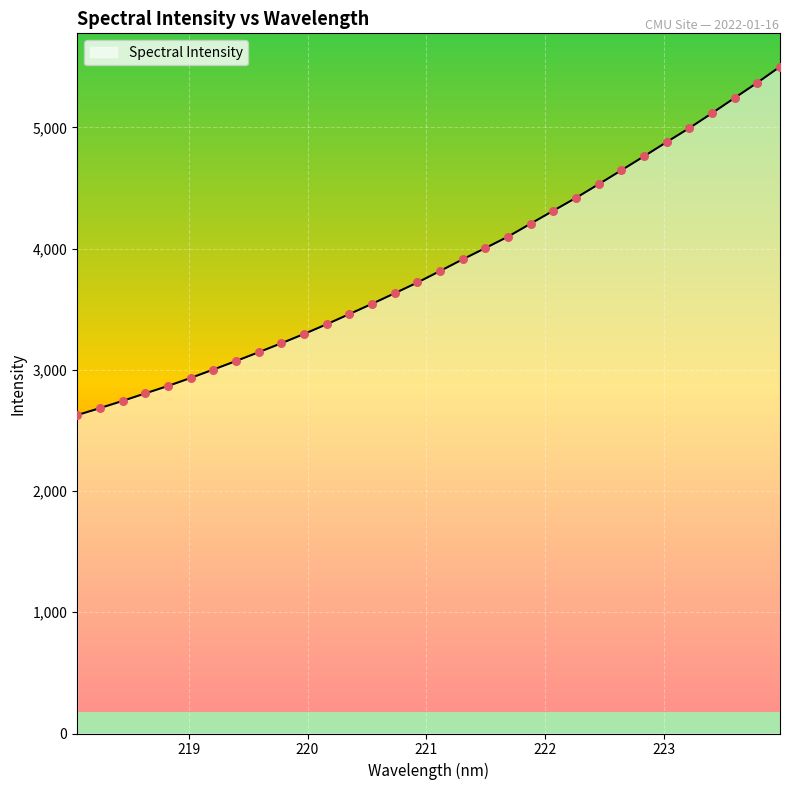

What is the greatest value displayed?

5501.4